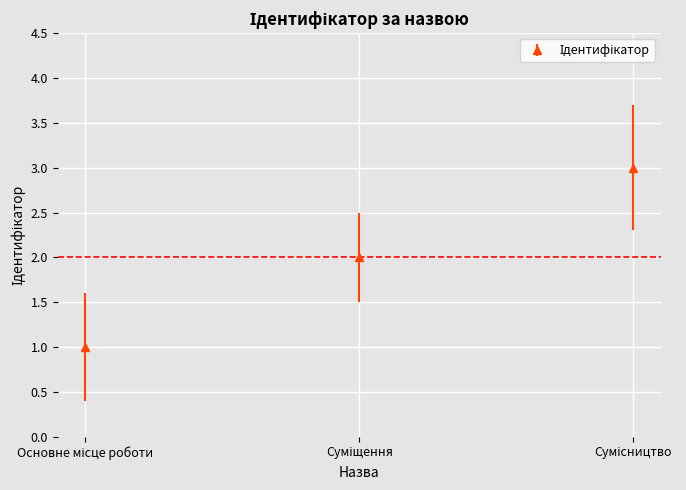

How many categories are shown in the chart?

3